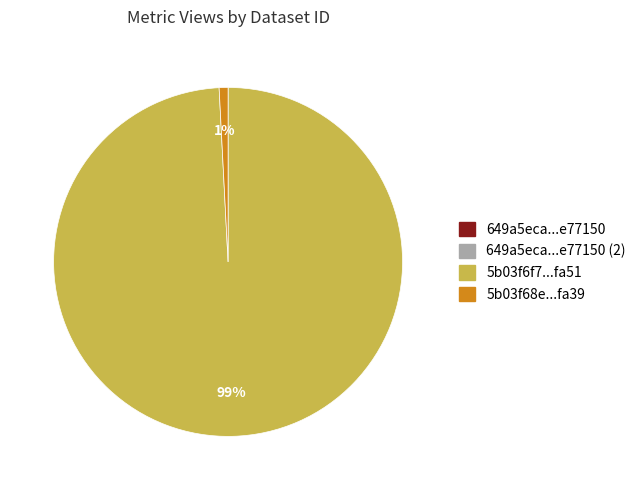

To the nearest percent, what is the average slice percentage?

25%